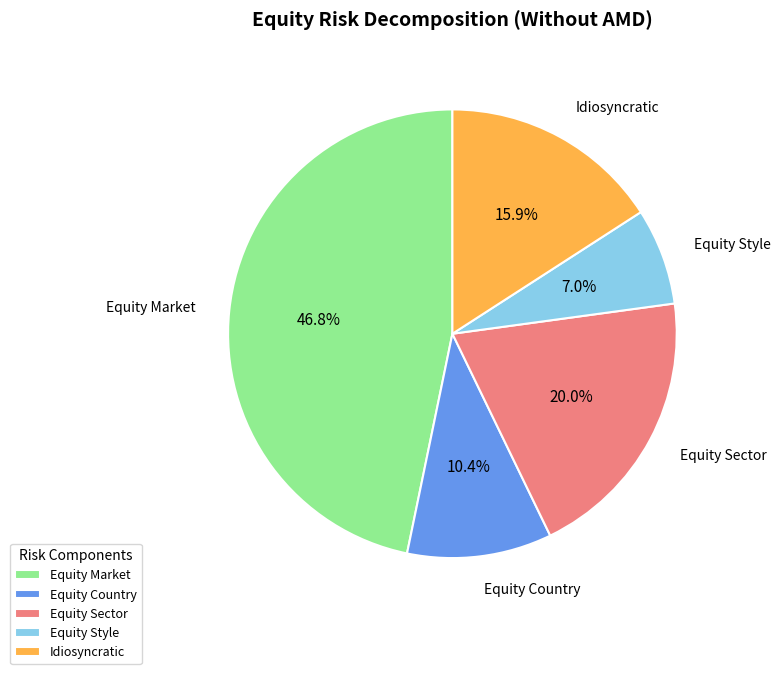

Combined, do Equity Country and Idiosyncratic account for over 50%?

No